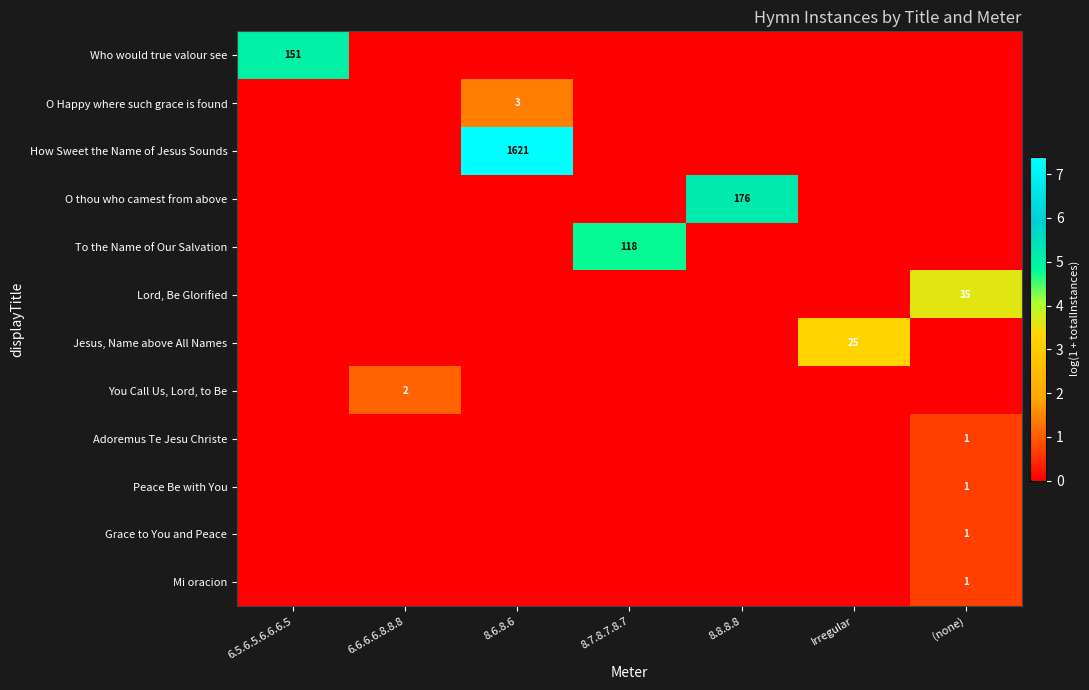

The Adoremus Te Jesu Christe series shows 0 at (none). True or false?

False